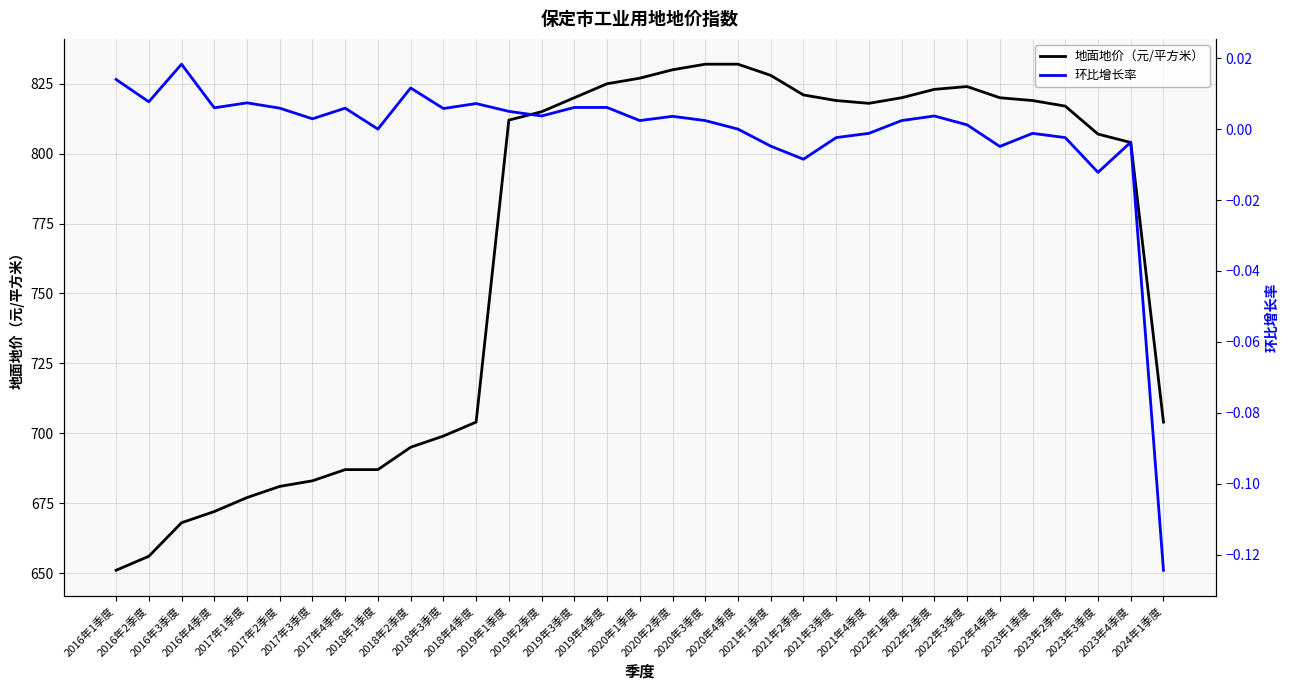

The 环比增长率 series shows 0.0 at 2019年1季度. True or false?

False